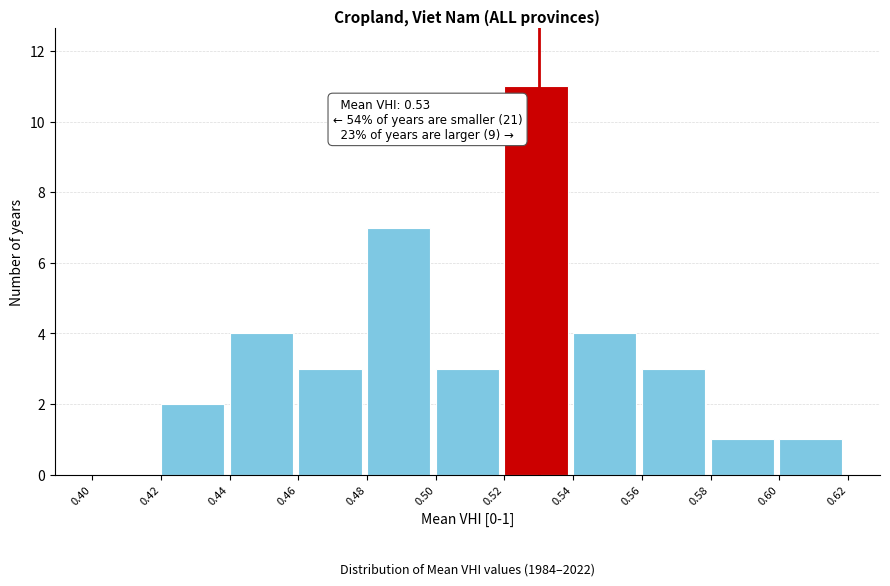

Which range on the x-axis has the tallest bar?

0.52 to 0.54